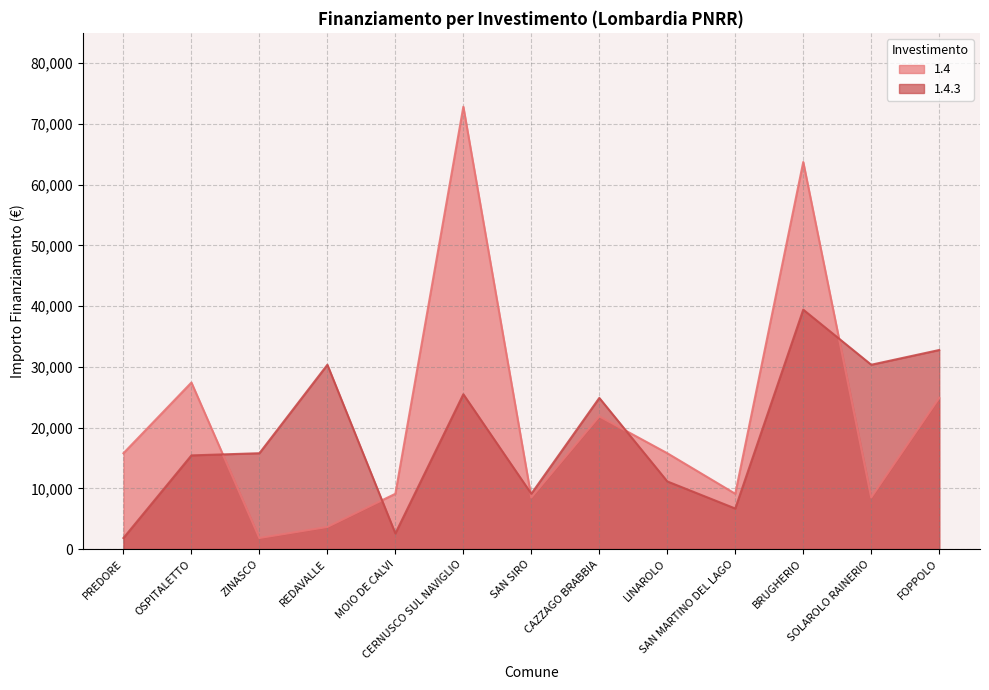

At which category does 1.4.3 reach its first local valley?

MOIO DE CALVI